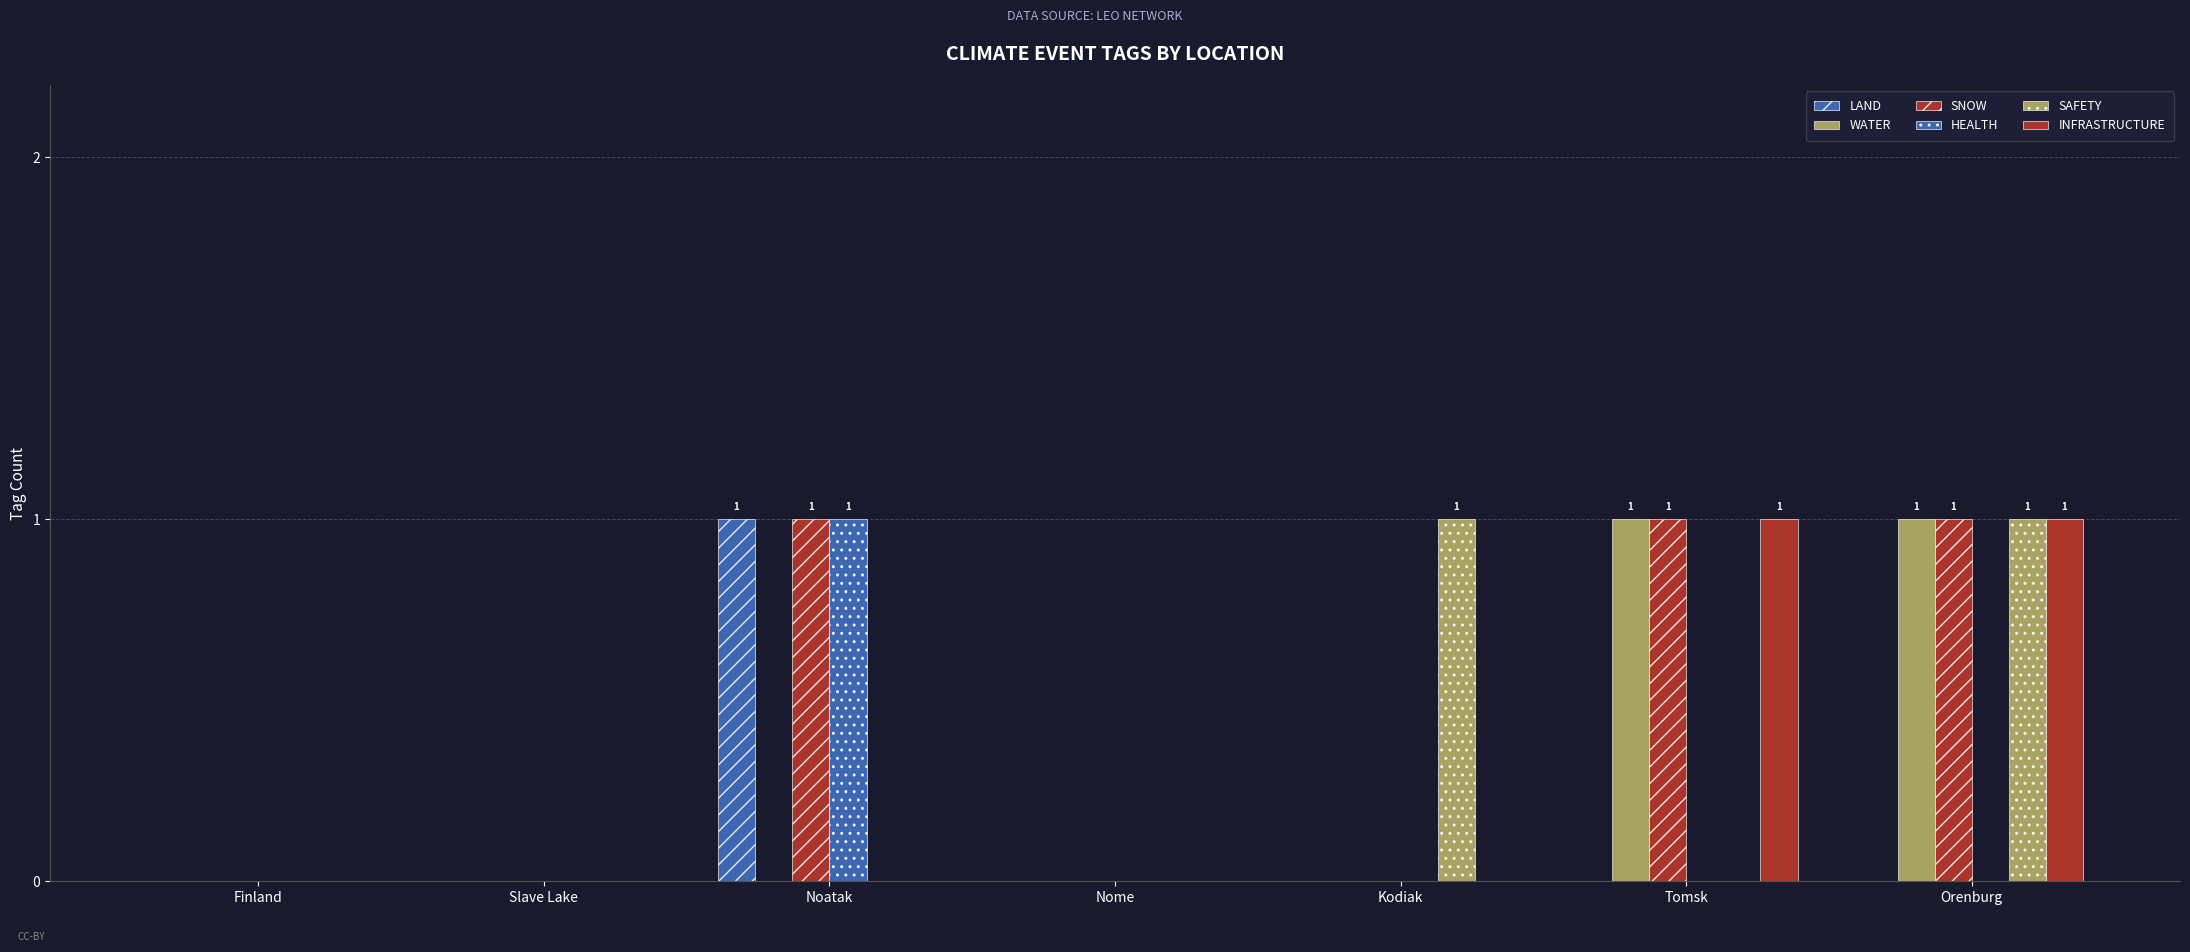

How many groups of bars are there?

7